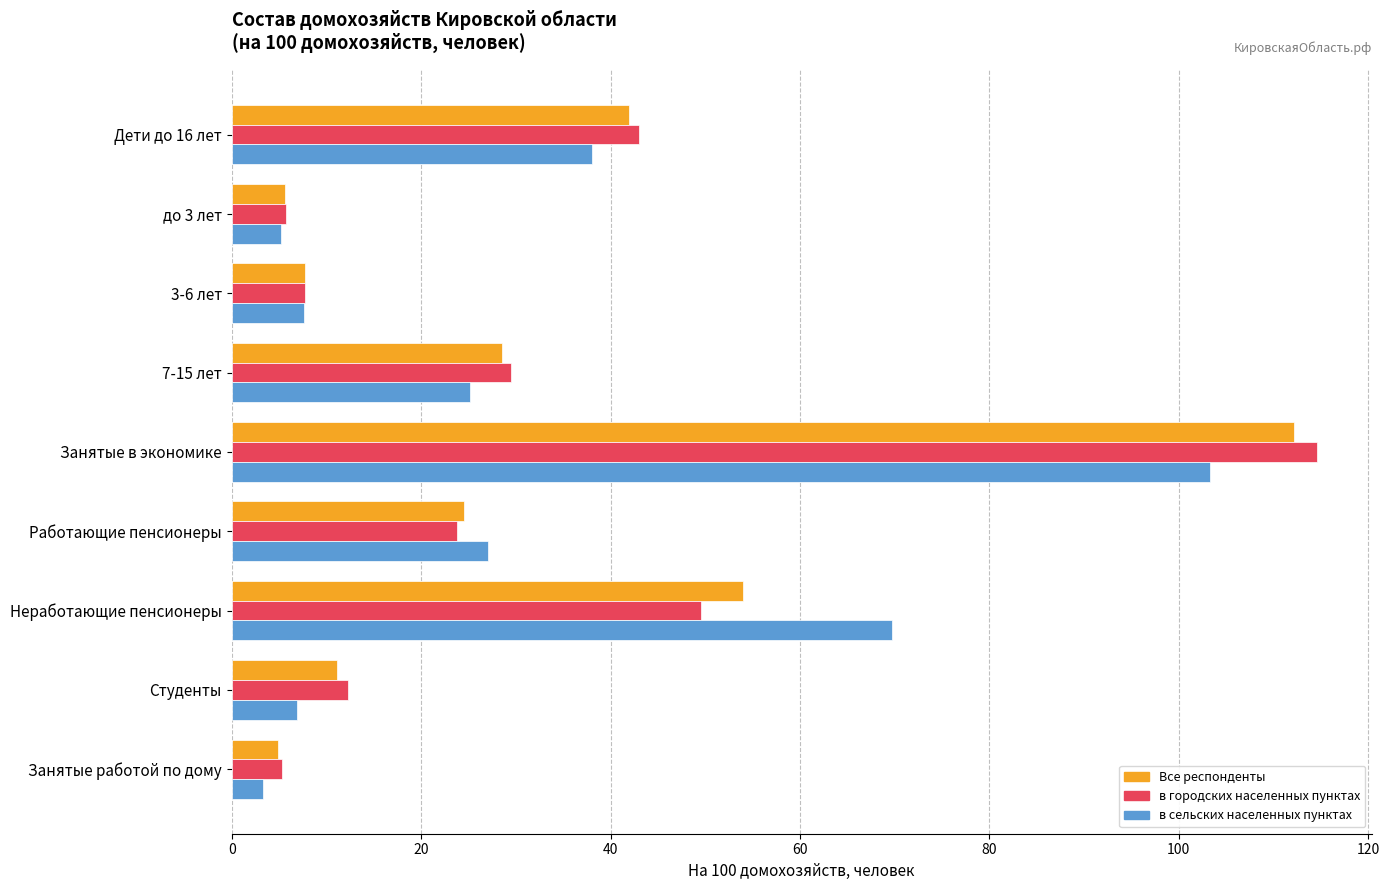

At which category is the sum across all series the highest?

Занятые в экономике